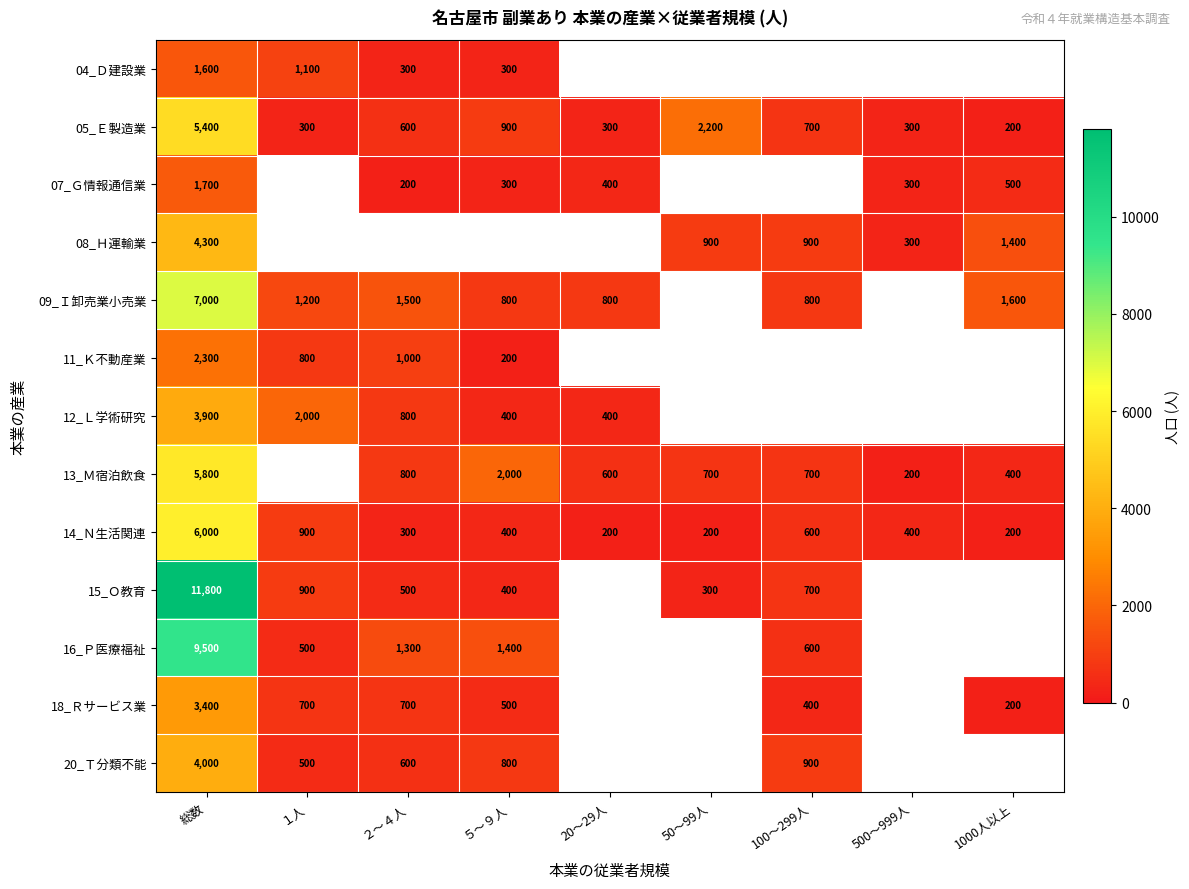

True or false: 05_Ｅ製造業 has a value of 900 at ５～９人.

True